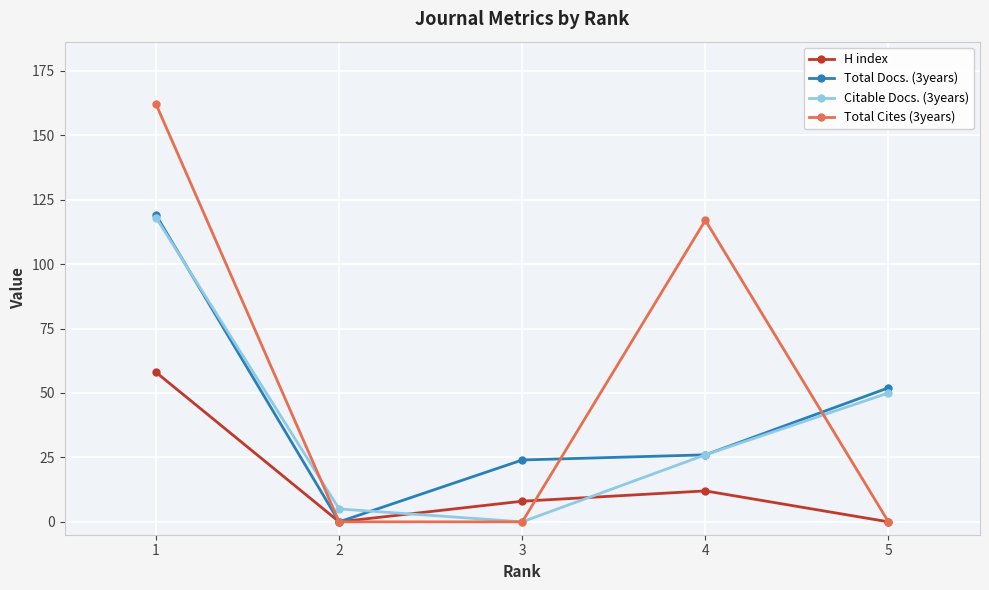

Is it true that H index equals 0 at 2?

True